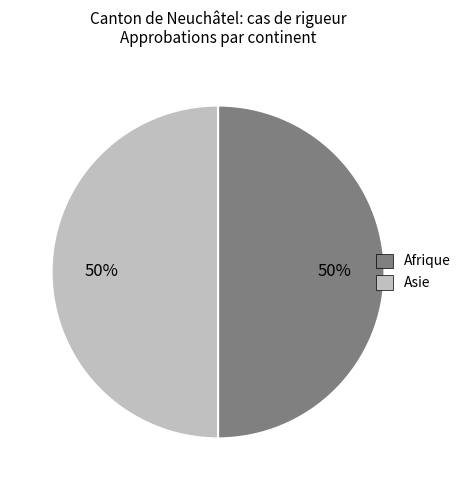

To the nearest percent, what is the average slice percentage?

50%